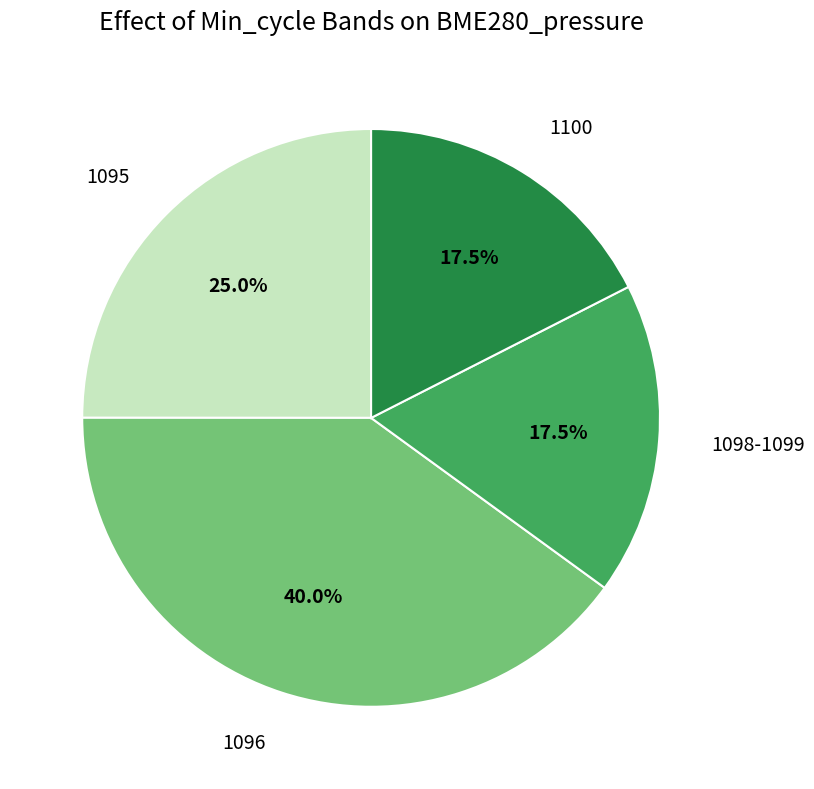

Which slice is the largest?

1096